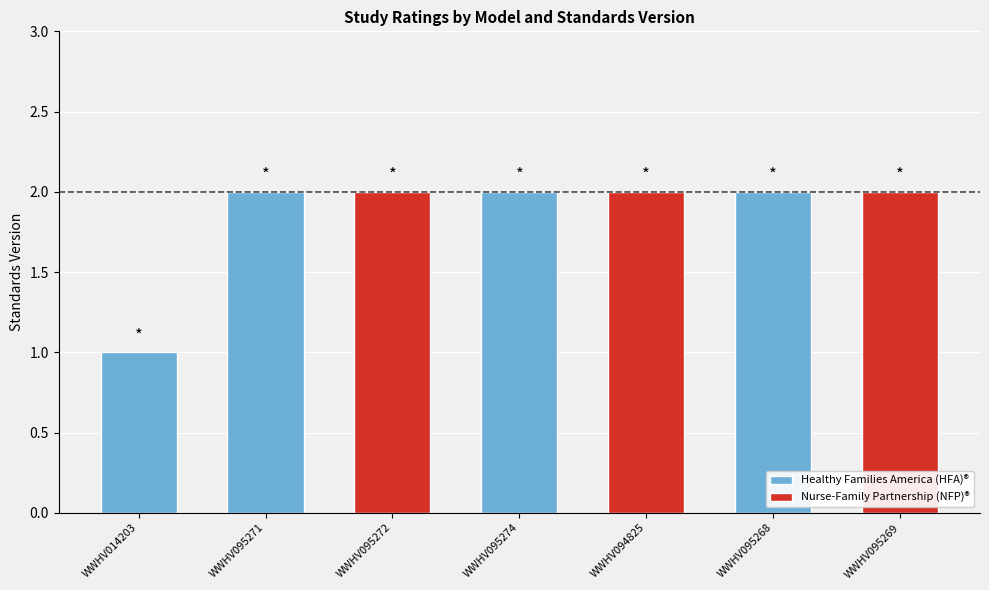

The value at WWHV095268 is 1. True or false?

False